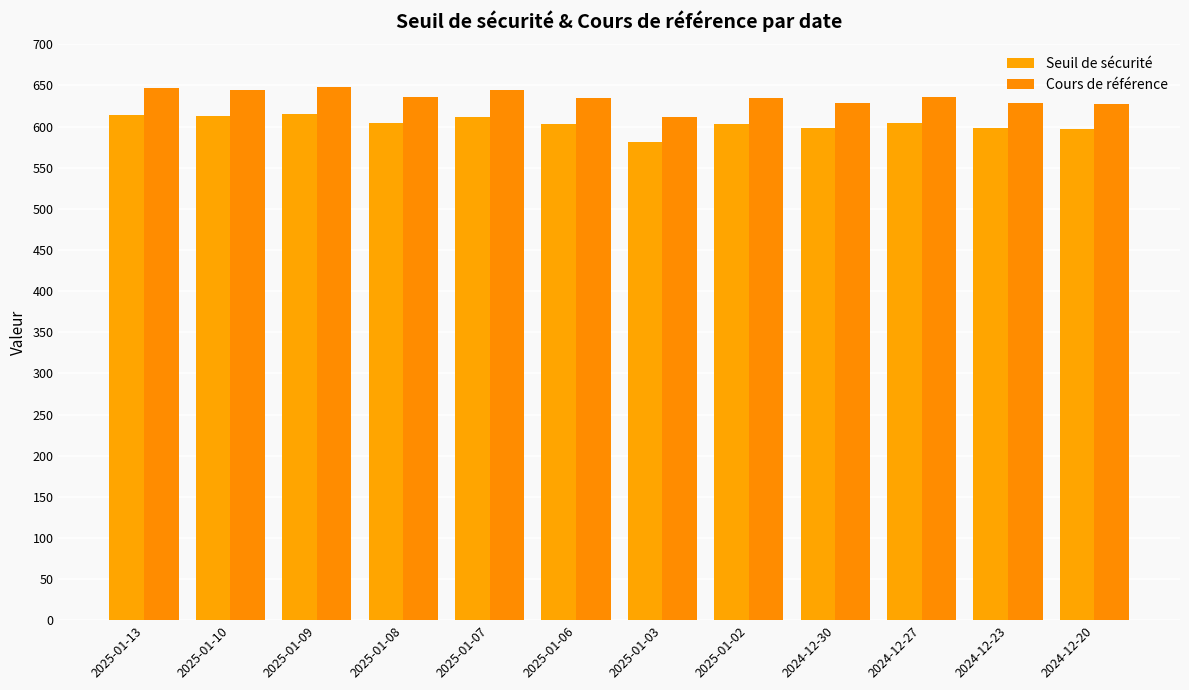

What is the greatest value displayed?

648.0